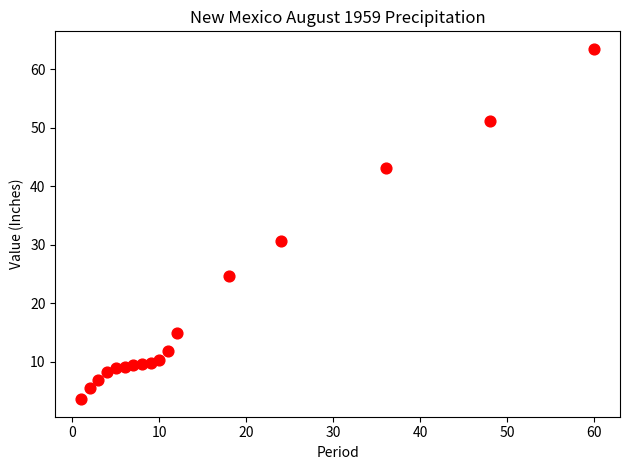

What Y value in the scatter plot is closest to 33?

30.6